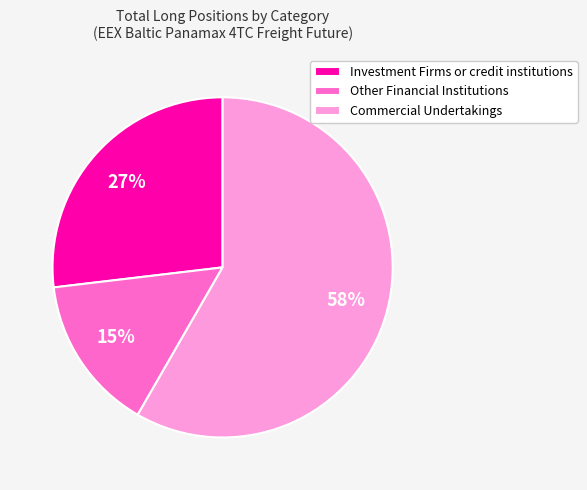

To the nearest percent, what percentage of the pie is Other Financial Institutions?

15%